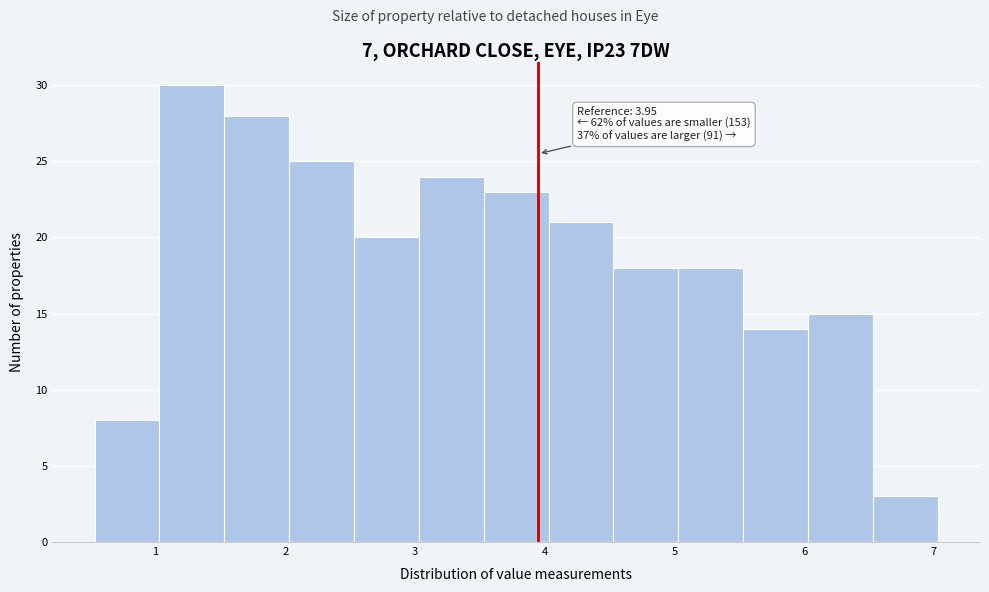

Which range on the x-axis has the tallest bar?

1.03 to 1.53